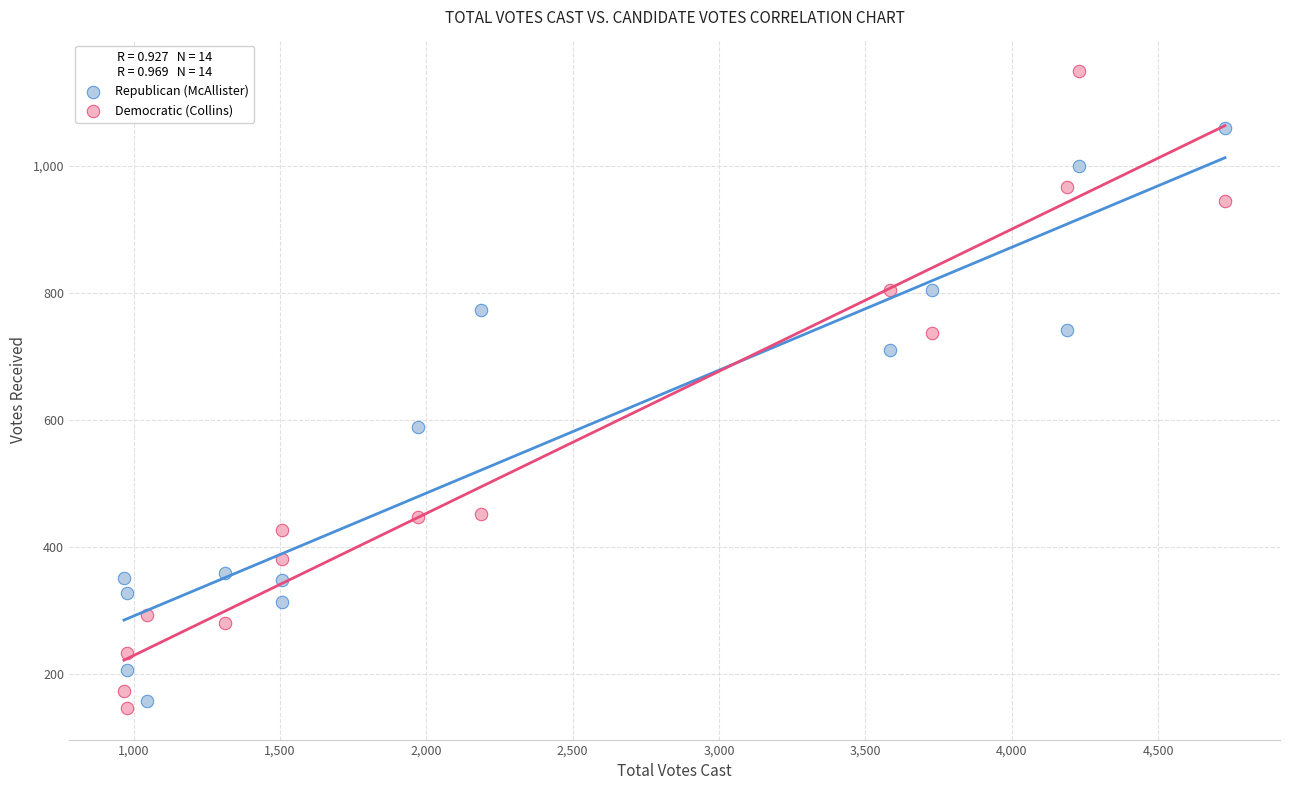

In the Republican (McAllister) series, what Y value is closest to 608?

588